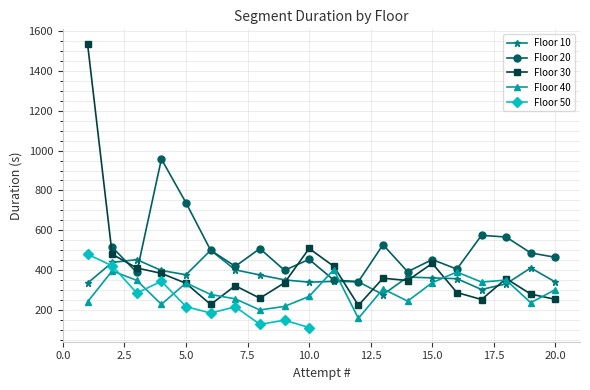

What is the highest value of the Floor 40 series?

401.6